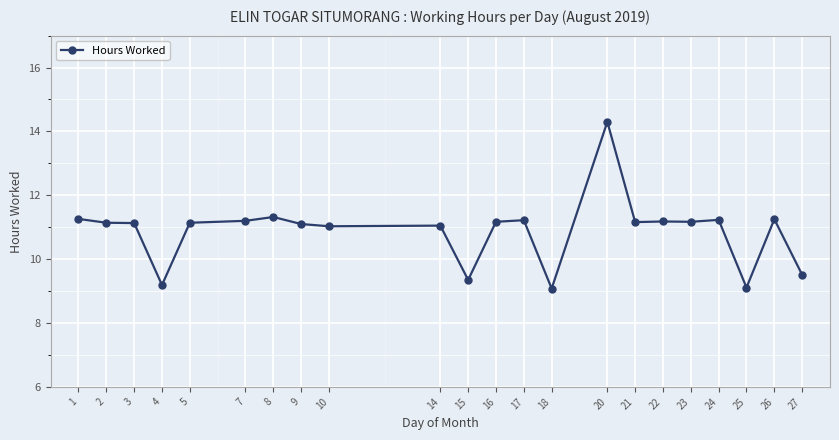

True or false: the data has more than 0 interior local peaks.

True